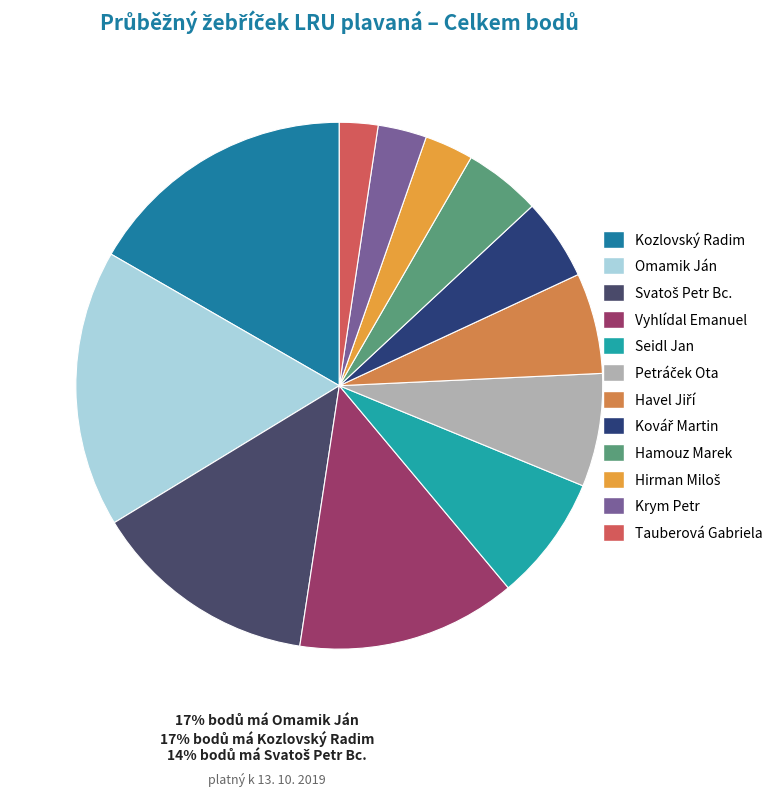

Rank the categories by value from highest to lowest.

Omamik Ján, Kozlovský Radim, Svatoš Petr Bc., Vyhlídal Emanuel, Seidl Jan, Petráček Ota, Havel Jiří, Kovář Martin, Hamouz Marek, Hirman Miloš, Krym Petr, Tauberová Gabriela